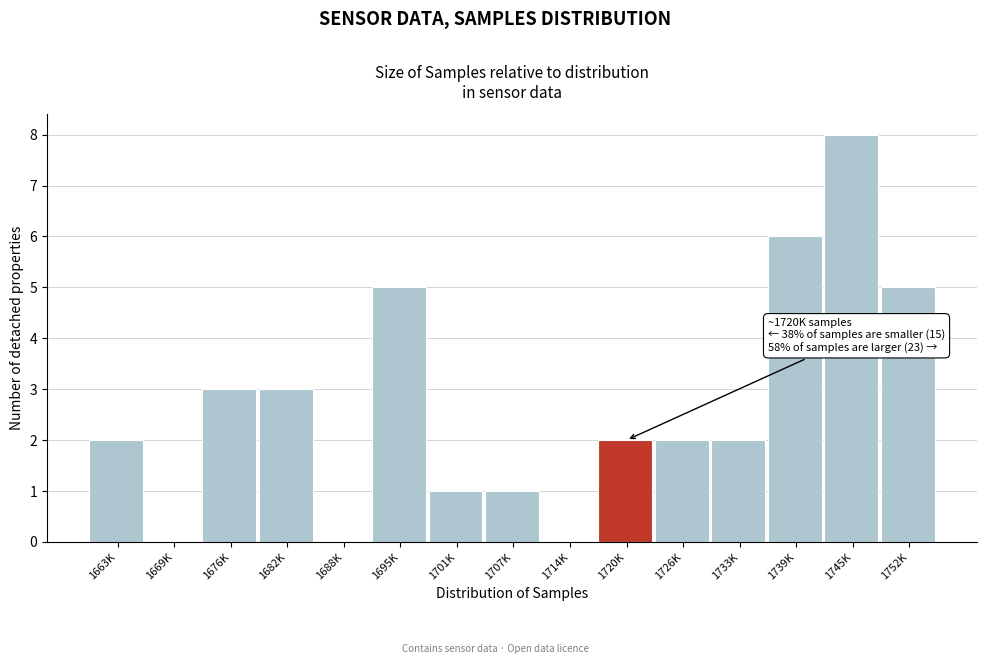

Reading left to right, list all the values displayed in this chart.

1663K=2	1669K=0	1676K=3	1682K=3	1688K=0	1695K=5	1701K=1	1707K=1	1714K=0	1720K=2	1726K=2	1733K=2	1739K=6	1745K=8	1752K=5